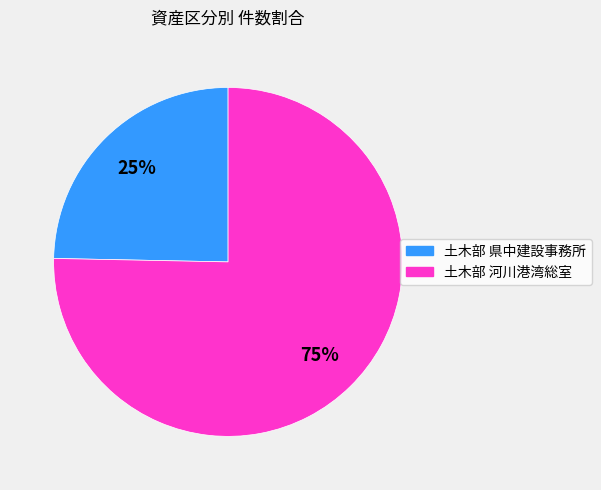

To the nearest percent, what is the average slice percentage?

50%